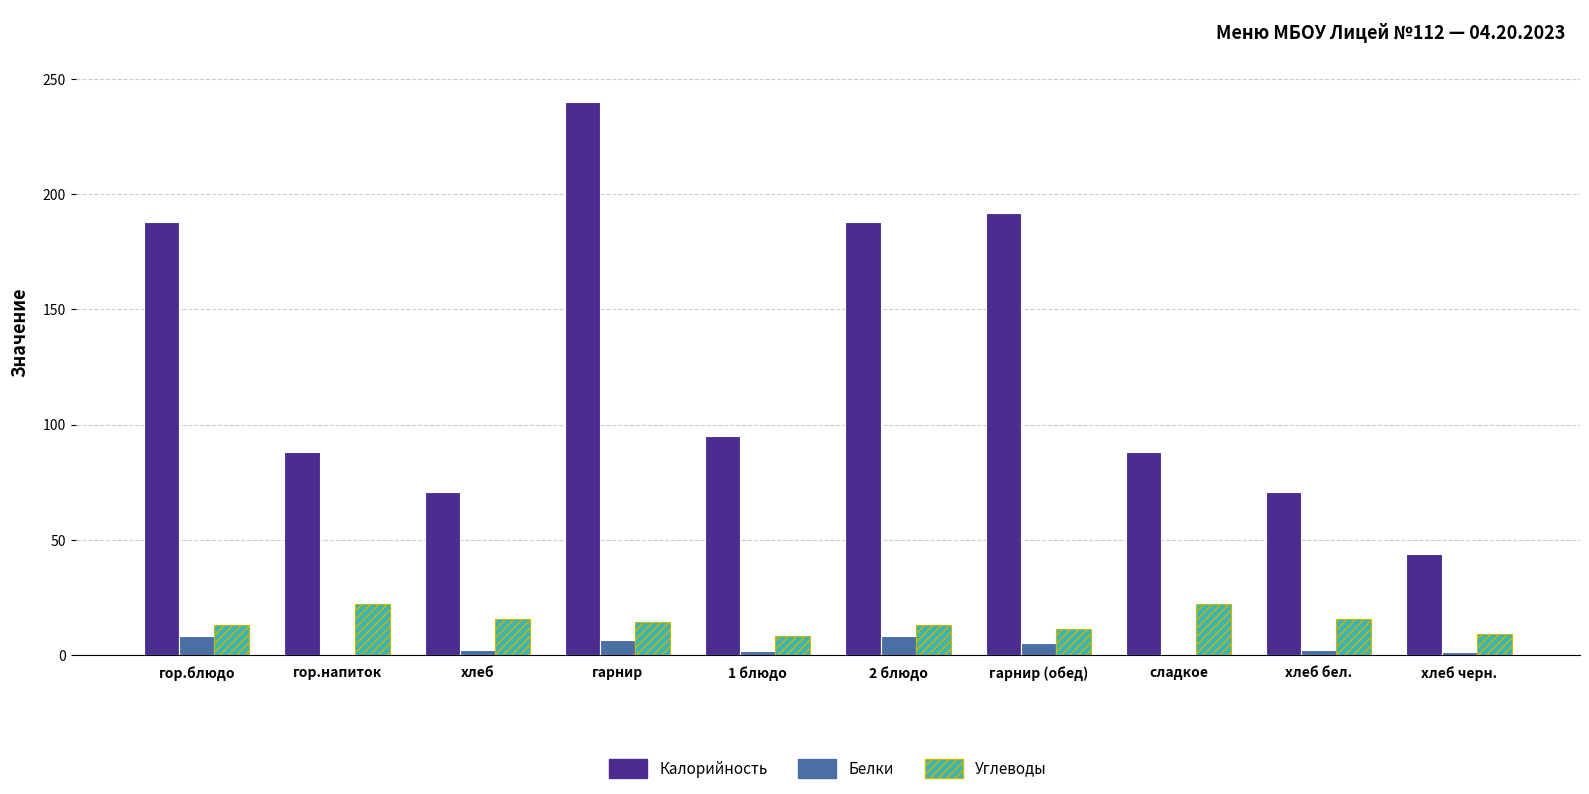

How many groups of bars are there?

10